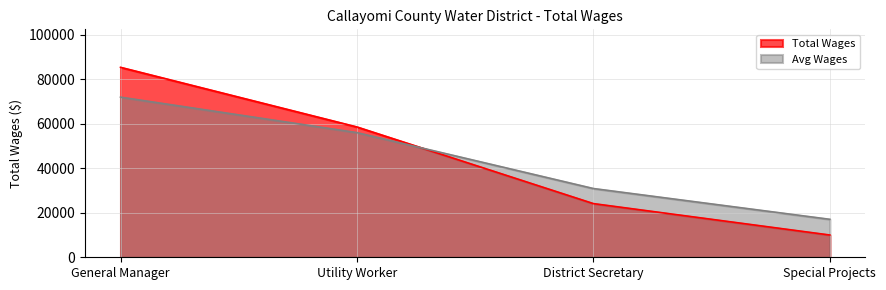

Reading left to right, list all the values displayed in this chart.

85344	58545	24112	9998